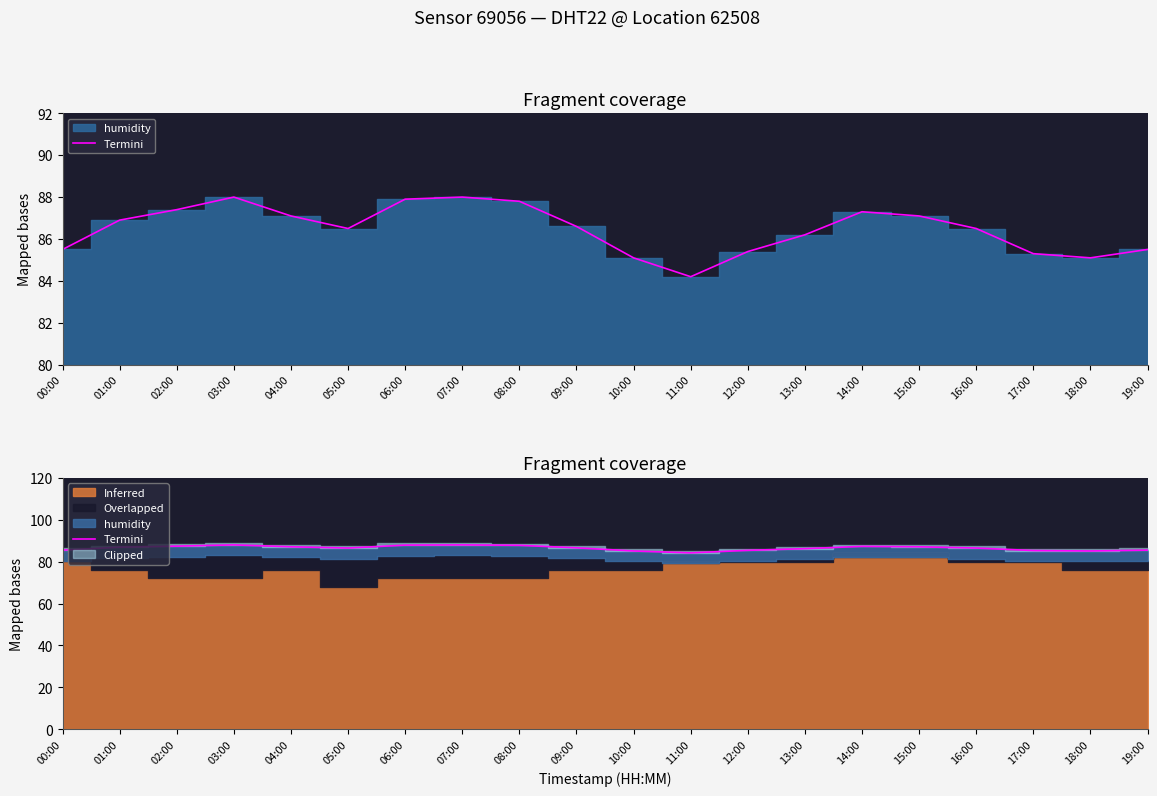

Which has a higher value, 18:00 or 06:00?

06:00